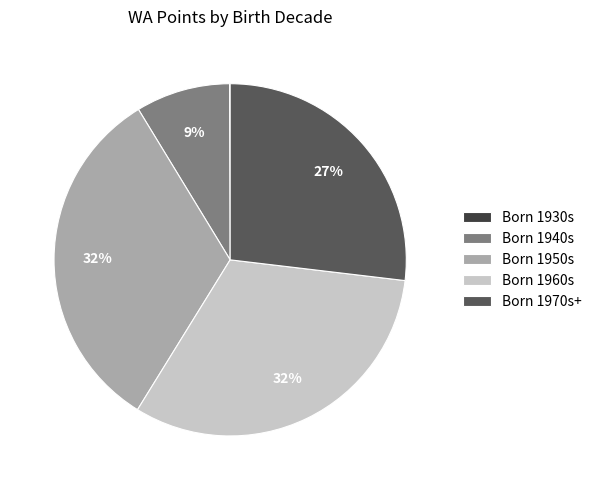

Approximately how many times larger is the value at Born 1950s compared to Born 1970s+?

1.2